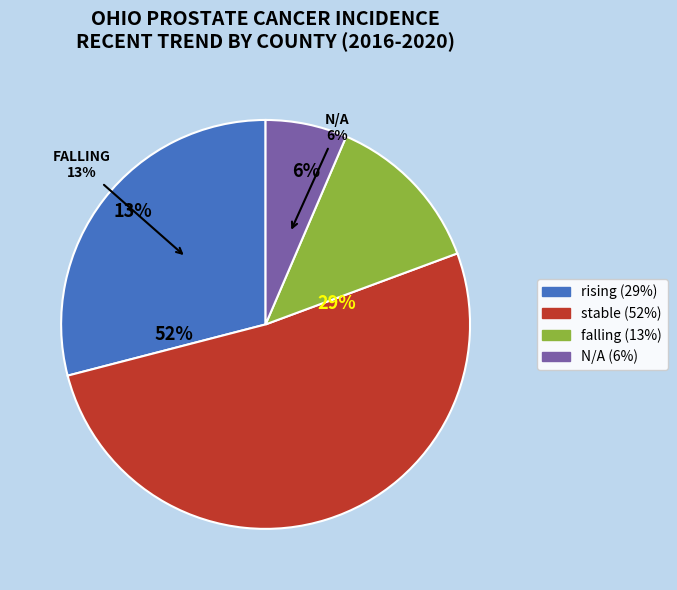

How many segments does this pie chart have?

4